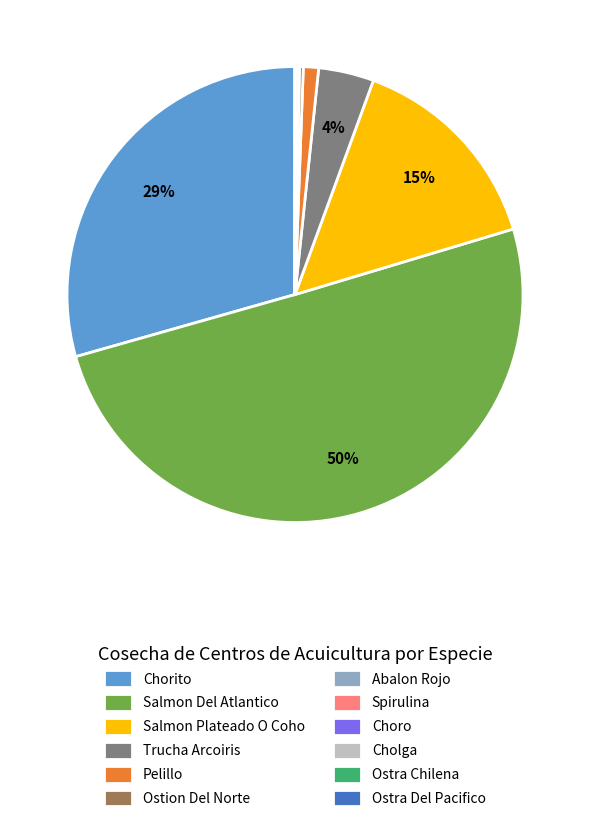

Between Trucha Arcoiris and Pelillo, which is larger?

Trucha Arcoiris